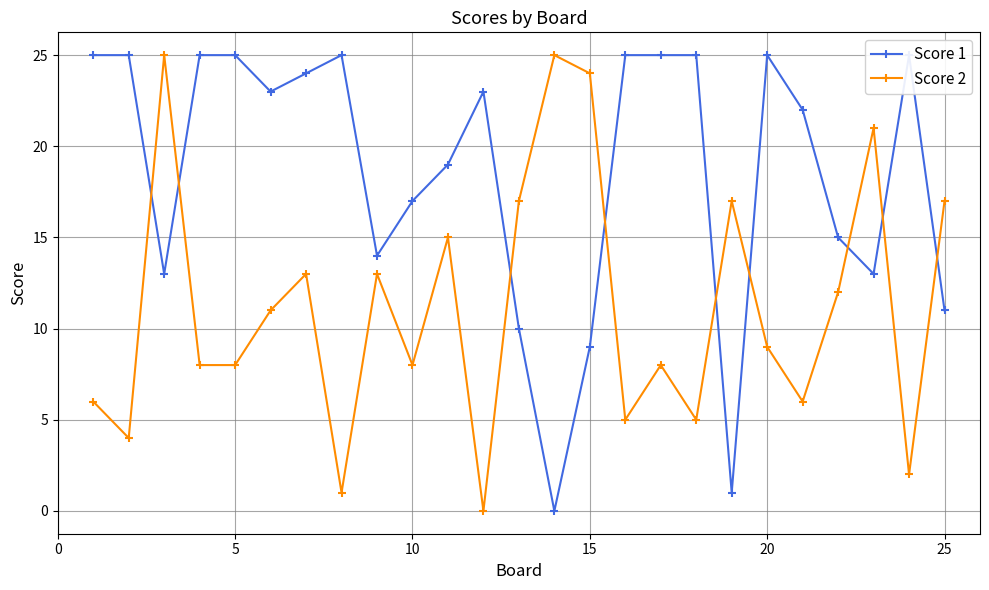

List the series in order of their overall mean, highest first.

Score 1, Score 2